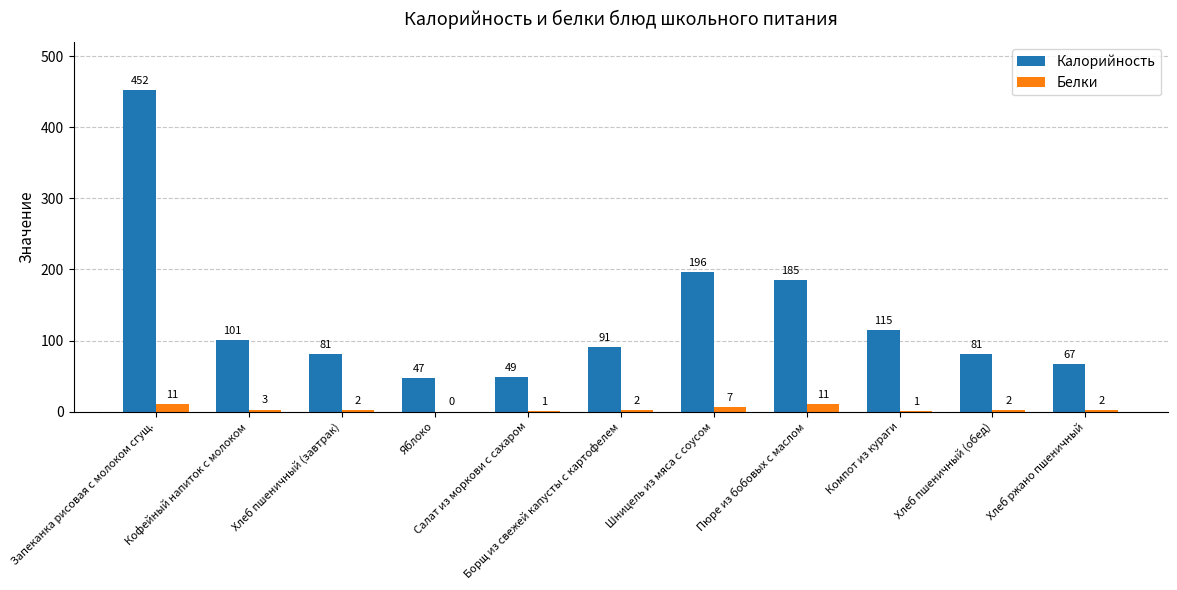

Which series has the largest range (max minus min)?

Калорийность